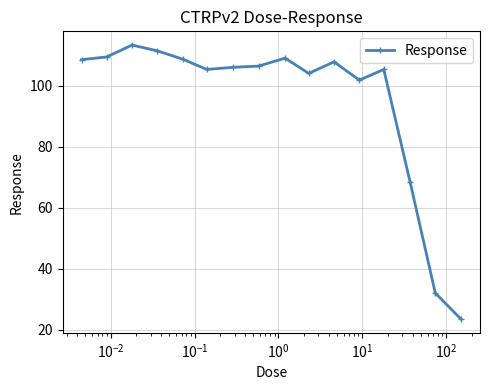

What is the value of the 6th point from the left?

105.3